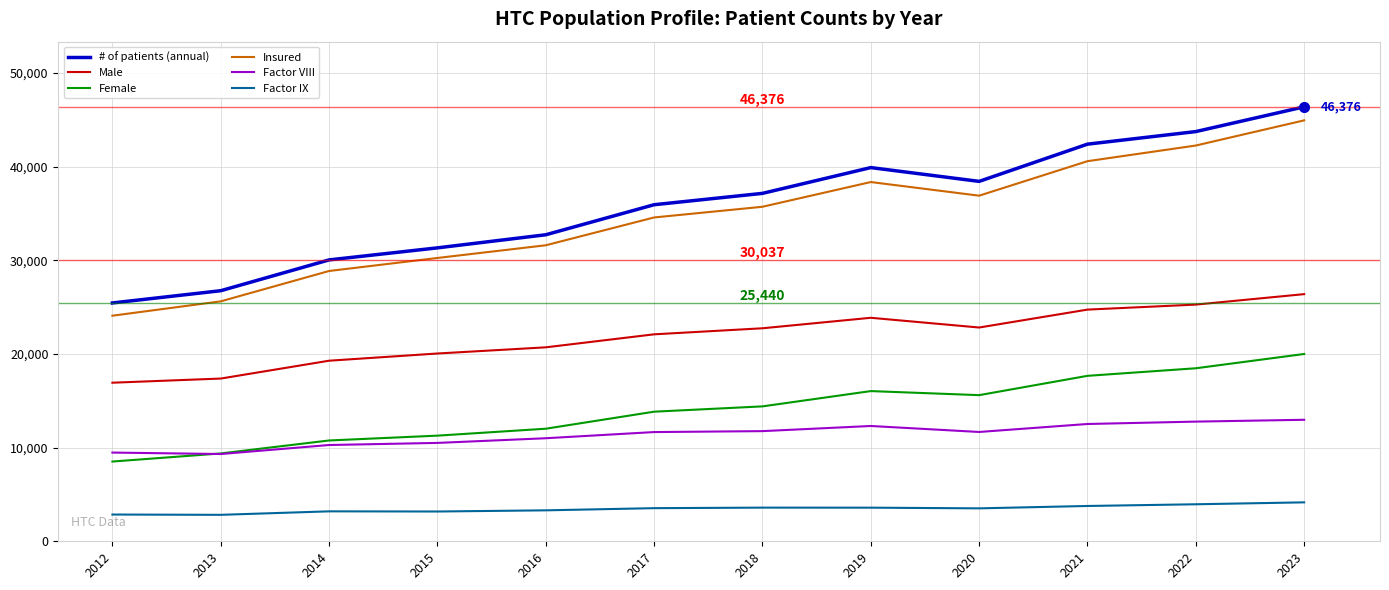

At which category does the chart reach its peak across all series?

2023